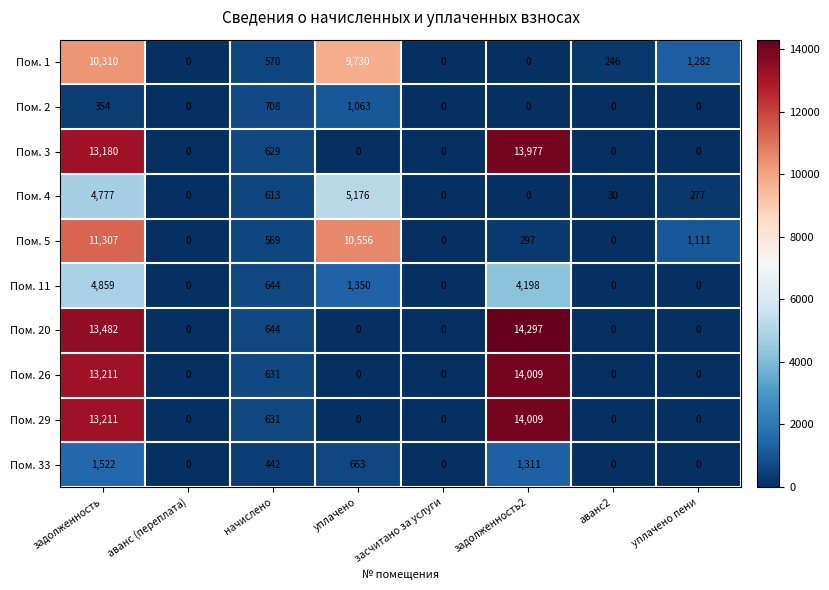

How many values in the Пом. 2 series exceed 0?

3